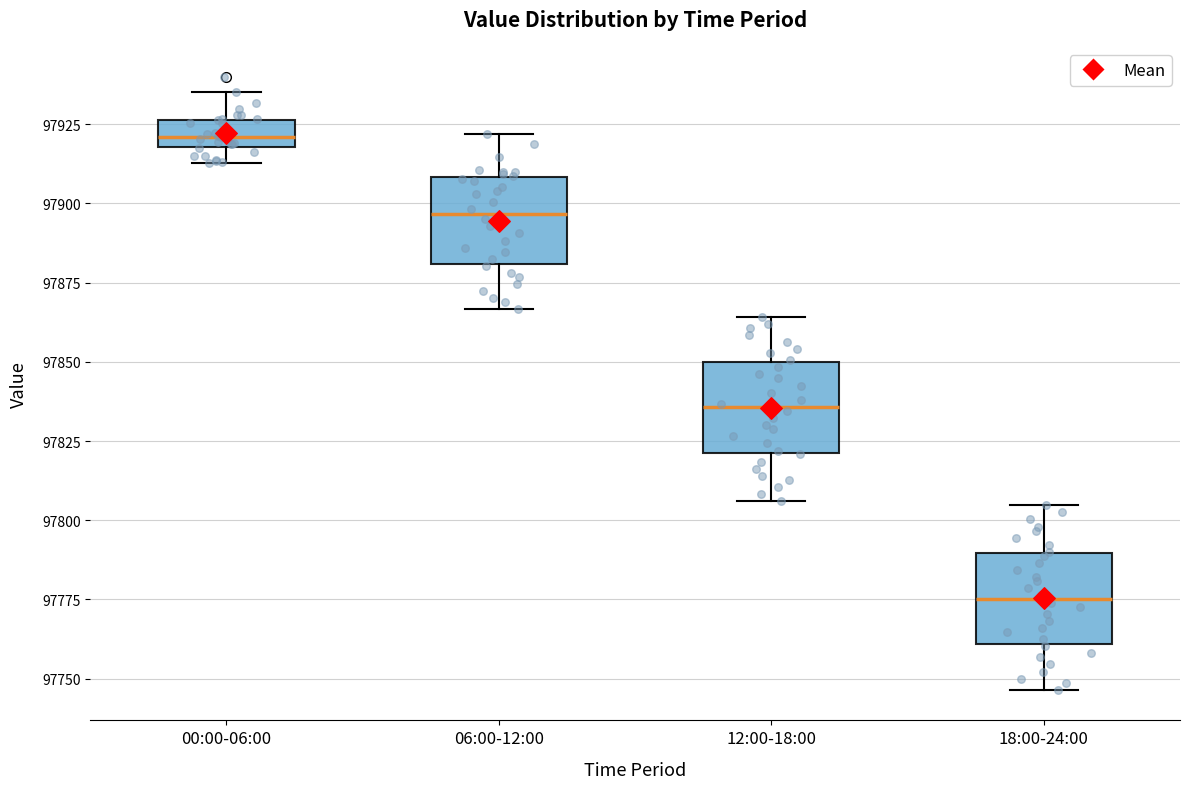

Reading left to right, read every box against the y-axis: the position of its median line, the range the box covers, and the ends of its whiskers. The values are not printed on the chart, so give them approximately, as read against the axis.

00:00-06:00: median 97920 (inside the box), box 97920 to 97925, whiskers 97915 to 97935
06:00-12:00: median 97895, box 97880 to 97910, whiskers 97865 to 97920
12:00-18:00: median 97835, box 97820 to 97850, whiskers 97805 to 97865
18:00-24:00: median 97775, box 97760 to 97790, whiskers 97745 to 97805